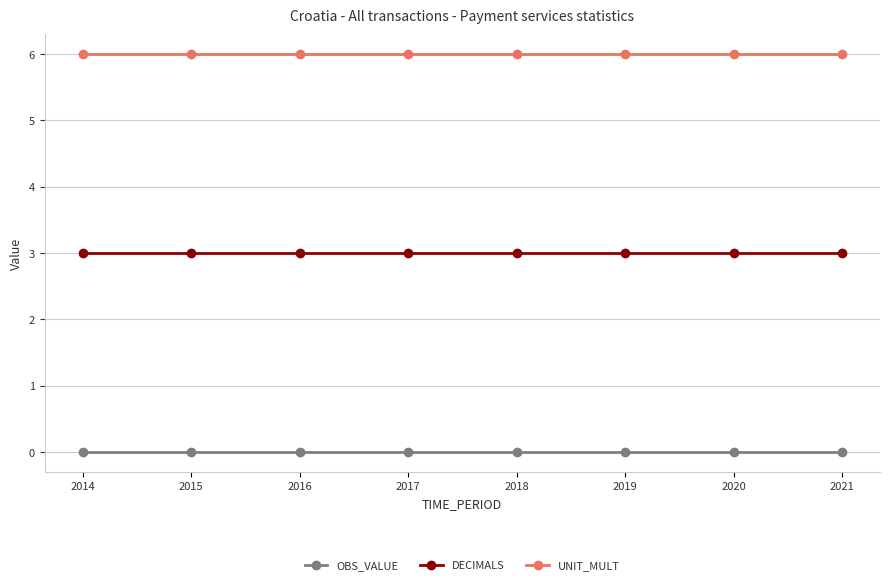

What is the value of the UNIT_MULT point at the 6th from the left?

6